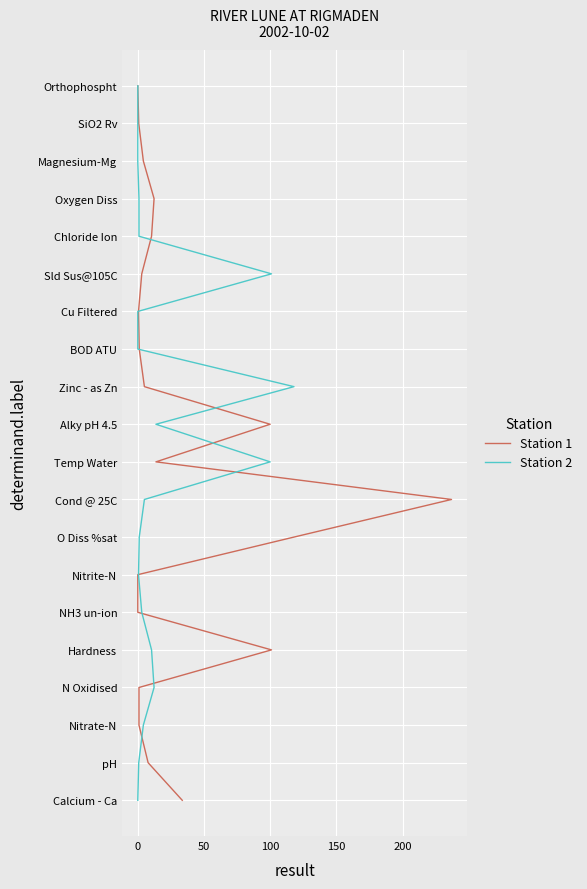

How many series are shown in this chart?

2